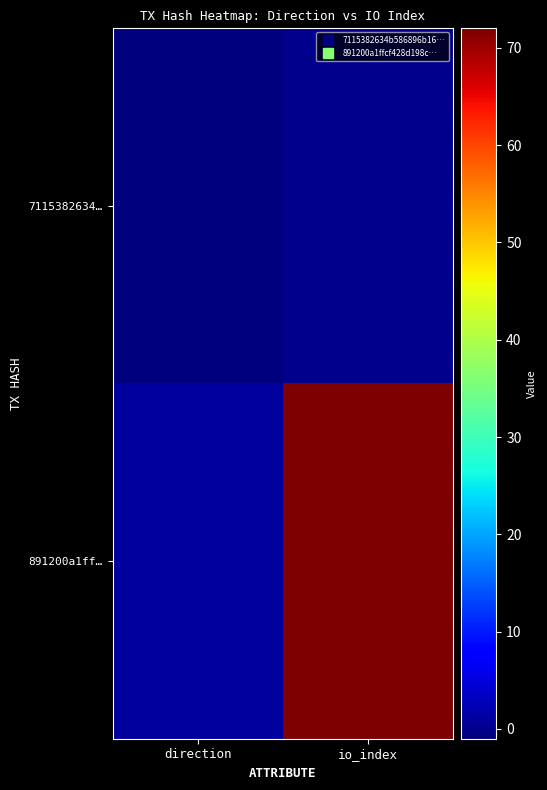

What is the minimum value shown in the chart?

-1